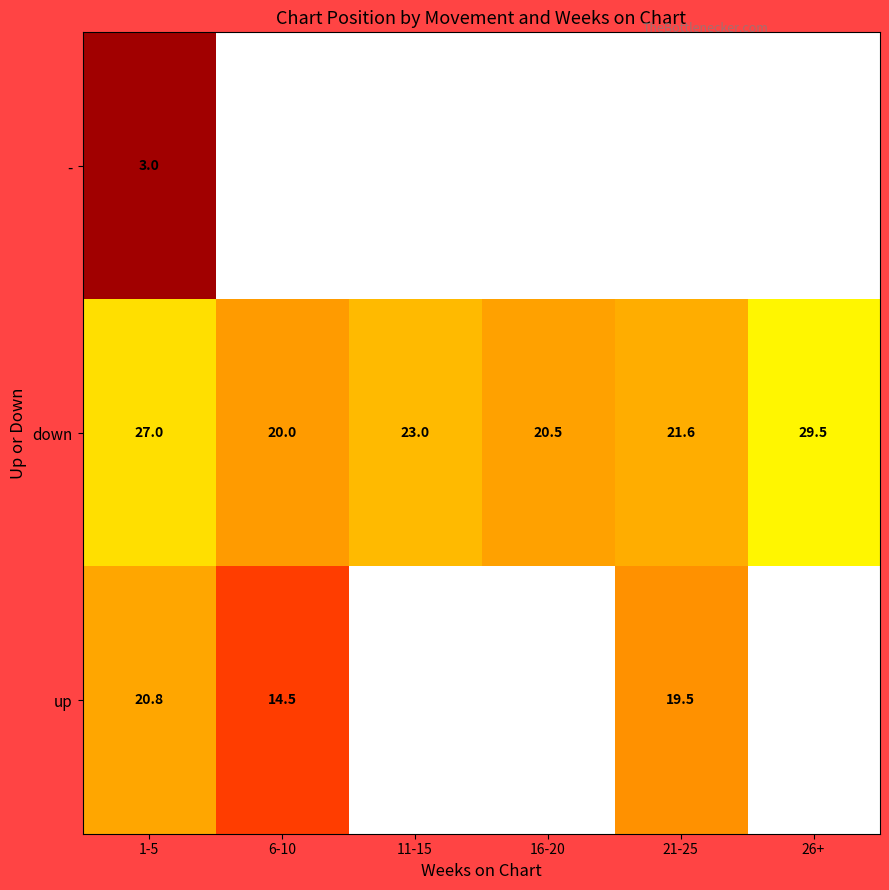

What is the difference between the down values at 26+ and 1-5?

2.5